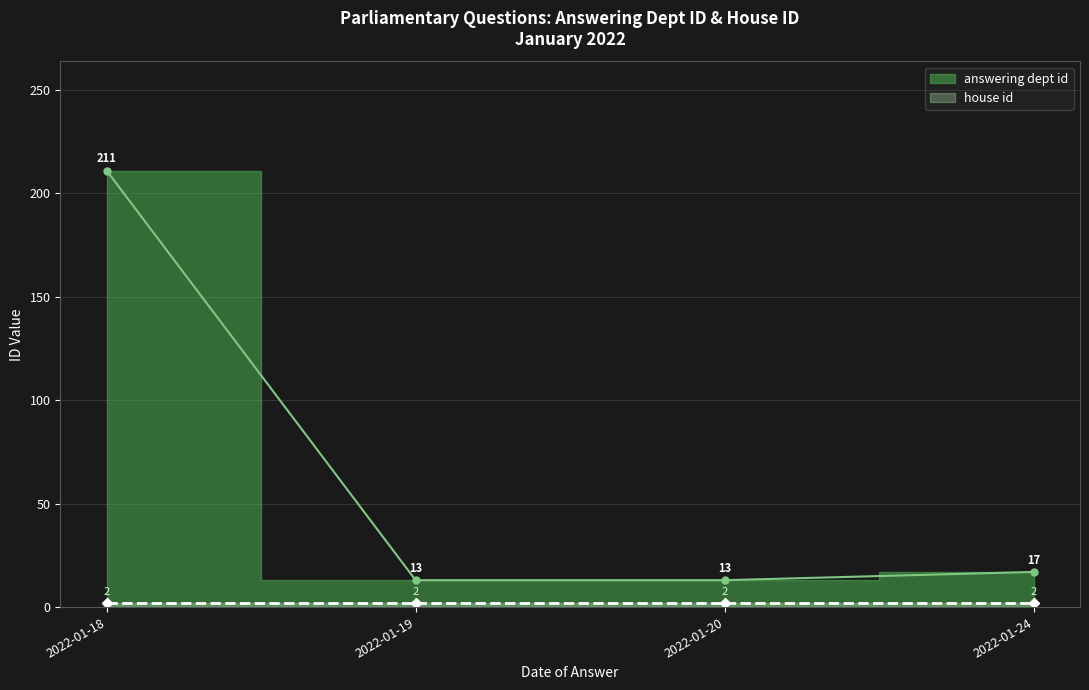

Which label corresponds to the largest value in the chart?

2022-01-18